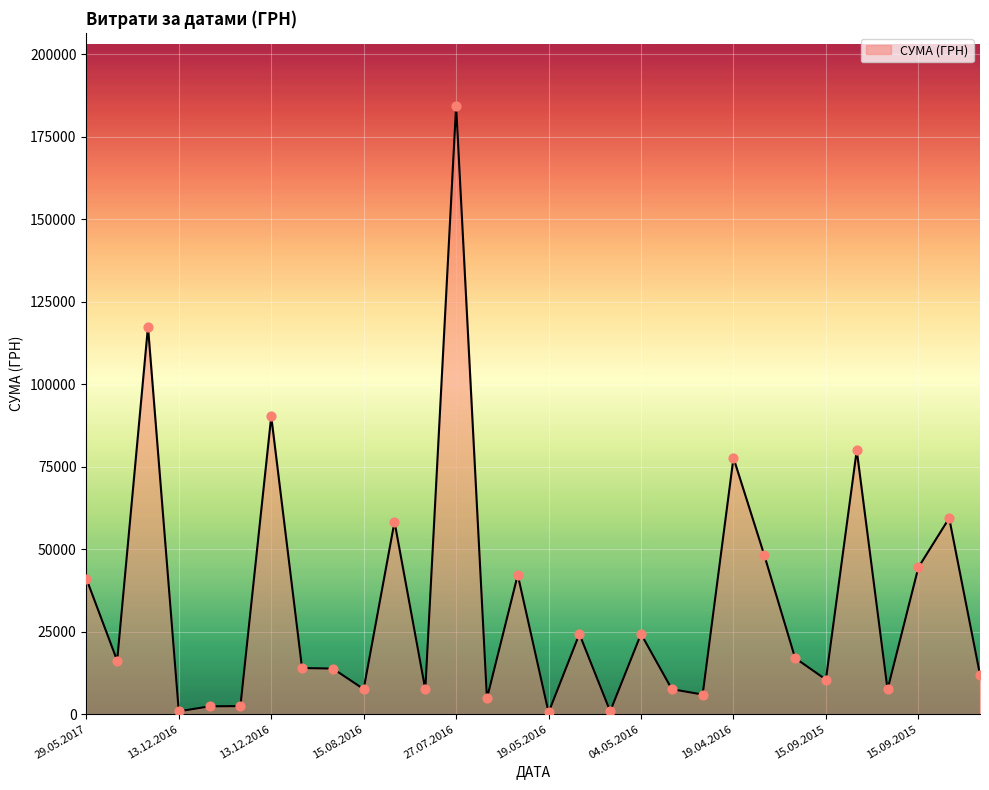

What is the difference between the maximum and minimum values?

183904.0